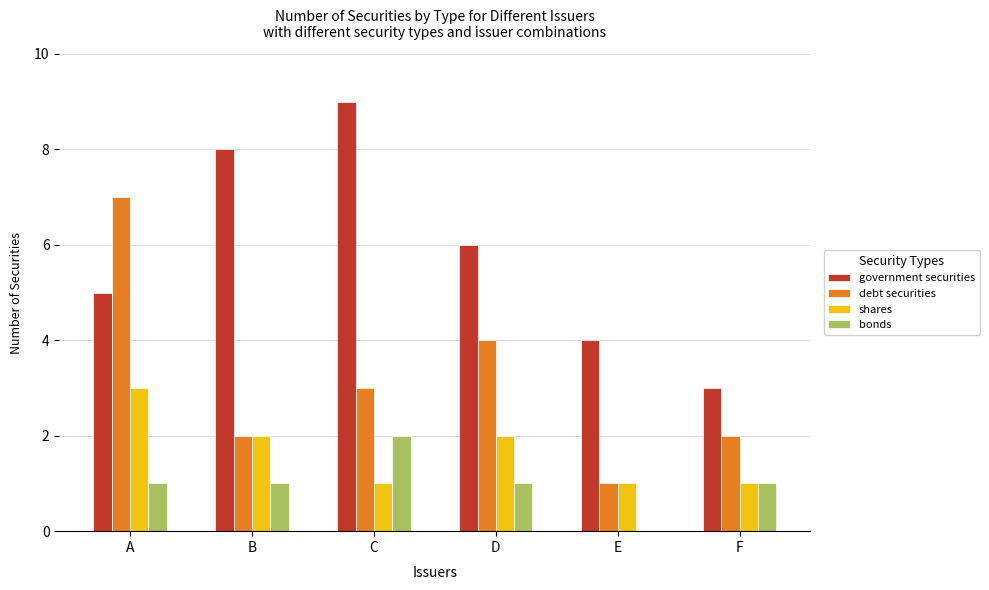

Which series changed the most between C and F?

government securities